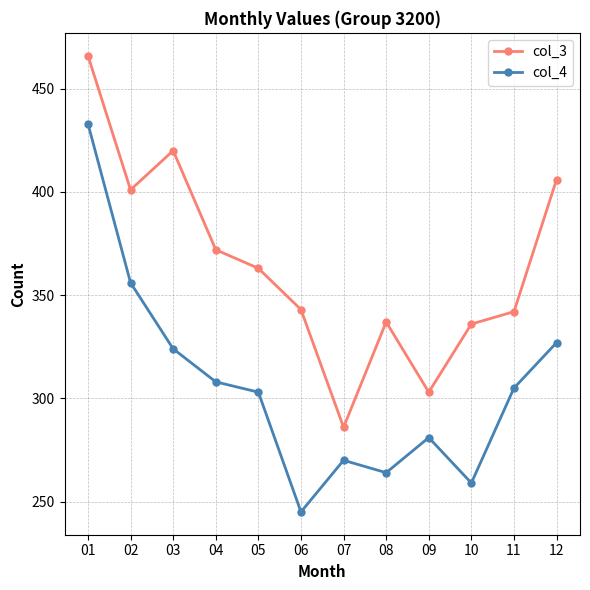

At how many categories does at least one series exceed 400?

4